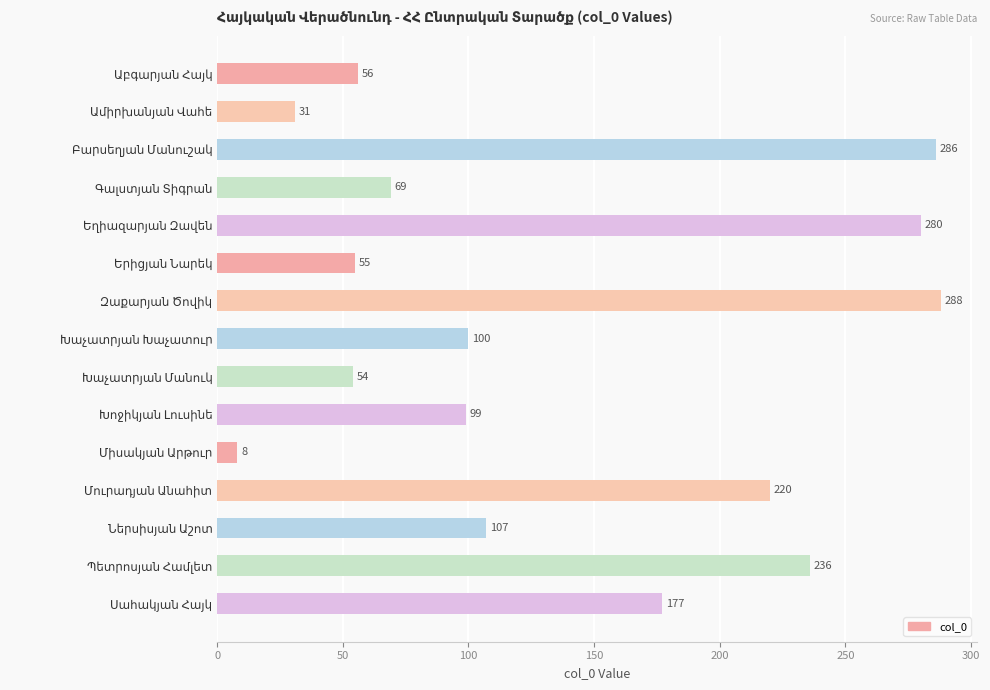

Reading top to bottom, extract all data points from this chart.

56	31	286	69	280	55	288	100	54	99	8	220	107	236	177